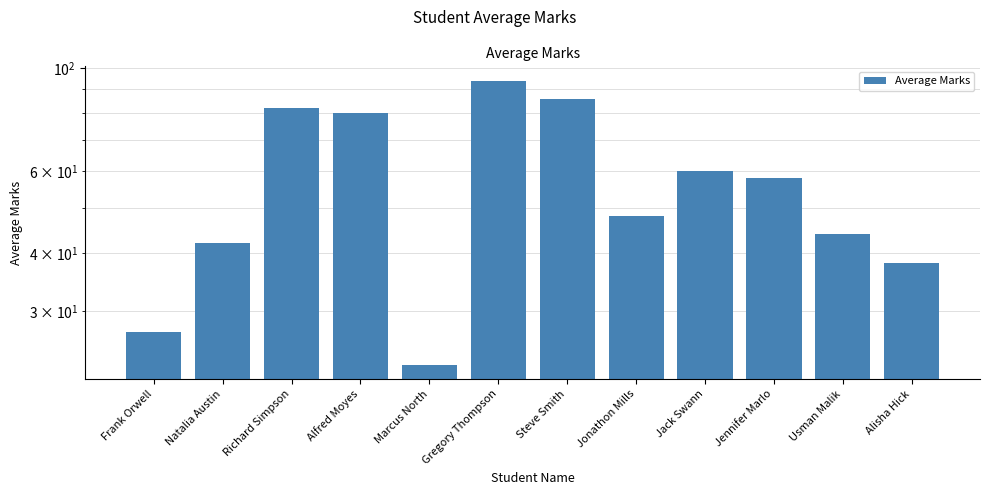

List the labels in order of value, largest first.

Gregory Thompson, Steve Smith, Richard Simpson, Alfred Moyes, Jack Swann, Jennifer Marlo, Jonathon Mills, Usman Malik, Natalia Austin, Alisha Hick, Frank Orwell, Marcus North